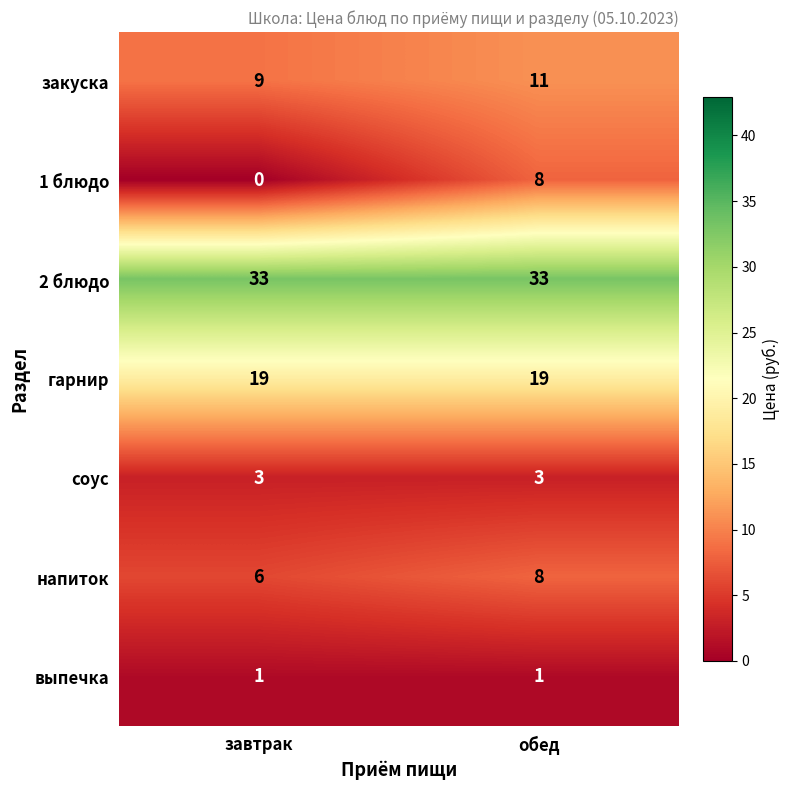

At which category is the sum across all series the highest?

обед